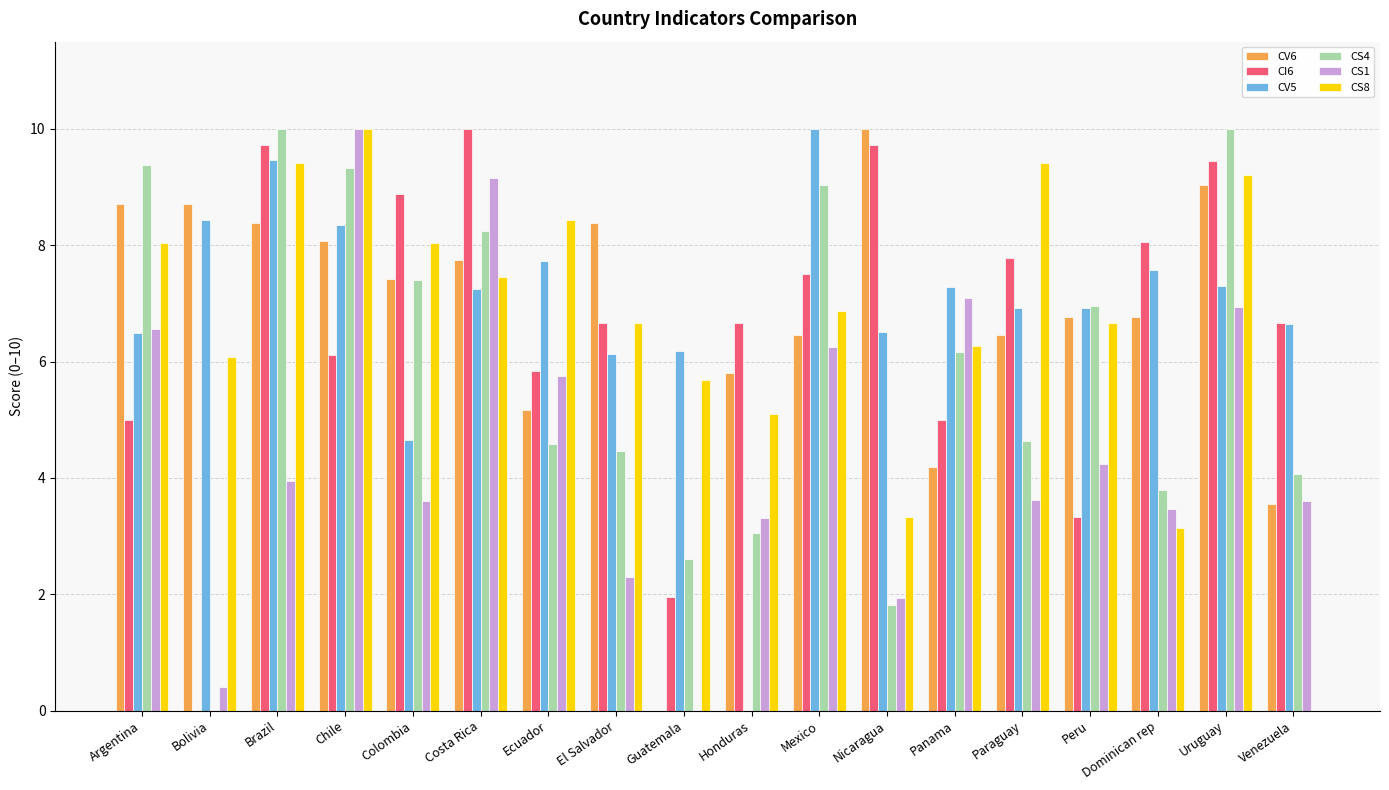

What is the sum of the CV5 values at El Salvador and Bolivia?

14.6